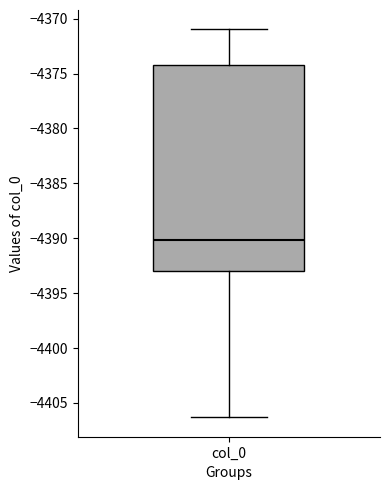

Read this box plot against the y-axis: the position of the median line, the range covered by the box, and the ends of both whiskers. The values are not printed on the chart, so give them approximately, as read against the axis.

median -4390.0, box -4393.0 to -4374.5, whiskers -4406.5 to -4371.0